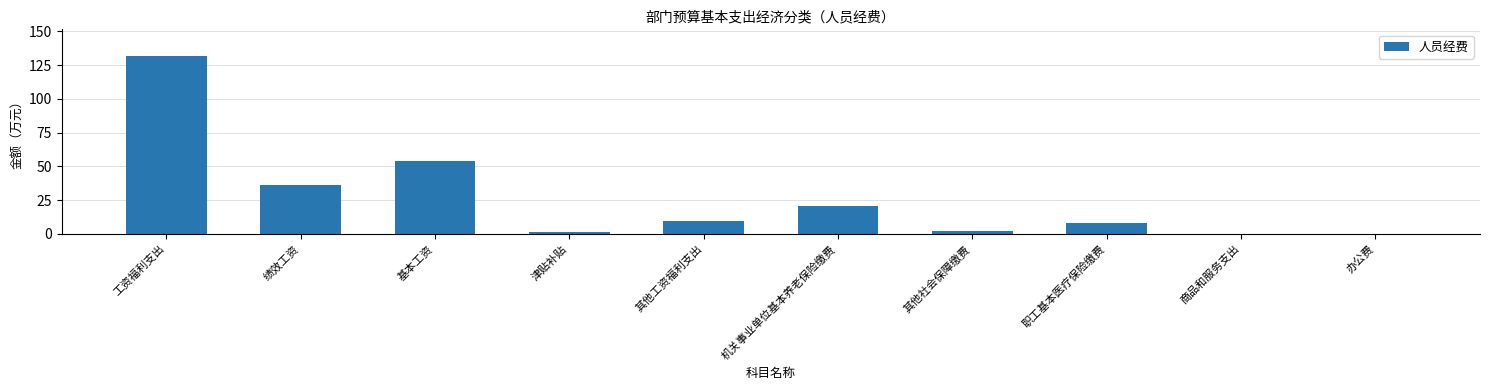

The chart shows a value of 36.4 at 绩效工资. True or false?

True